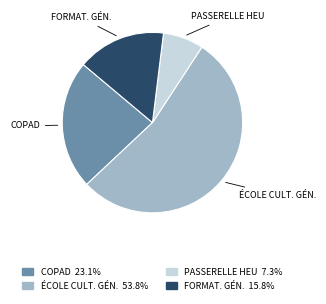

Is there a majority slice in this chart?

Yes